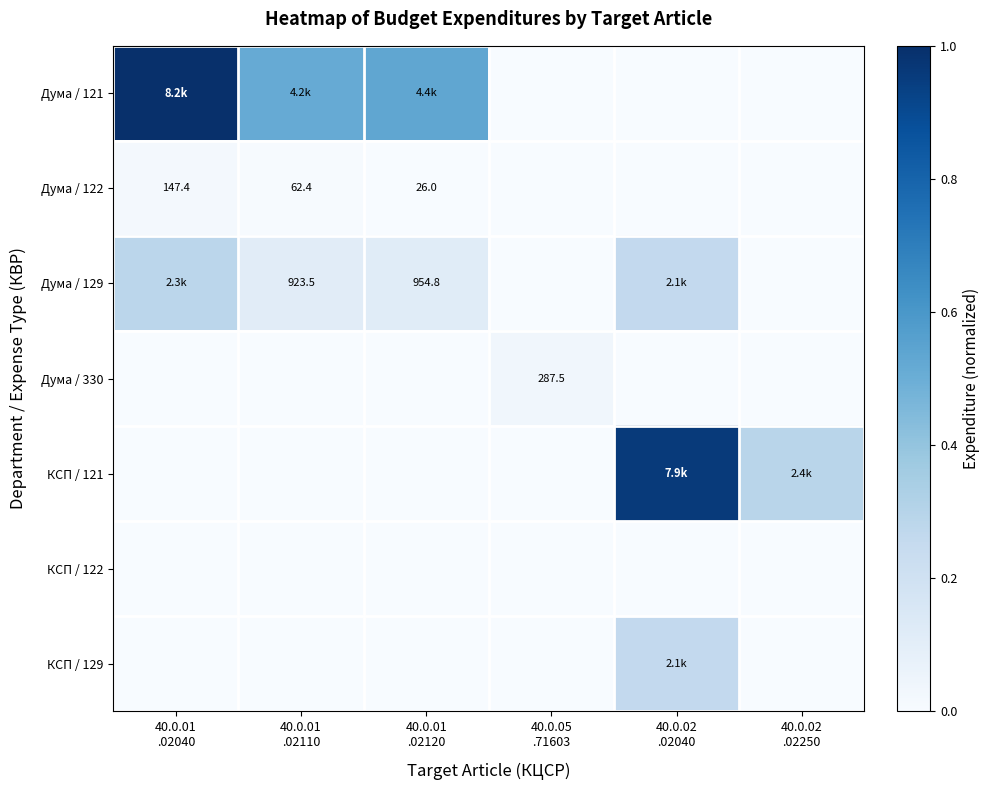

Which has a higher value, 40.0.01
.02110 or 40.0.02
.02250?

40.0.01
.02110